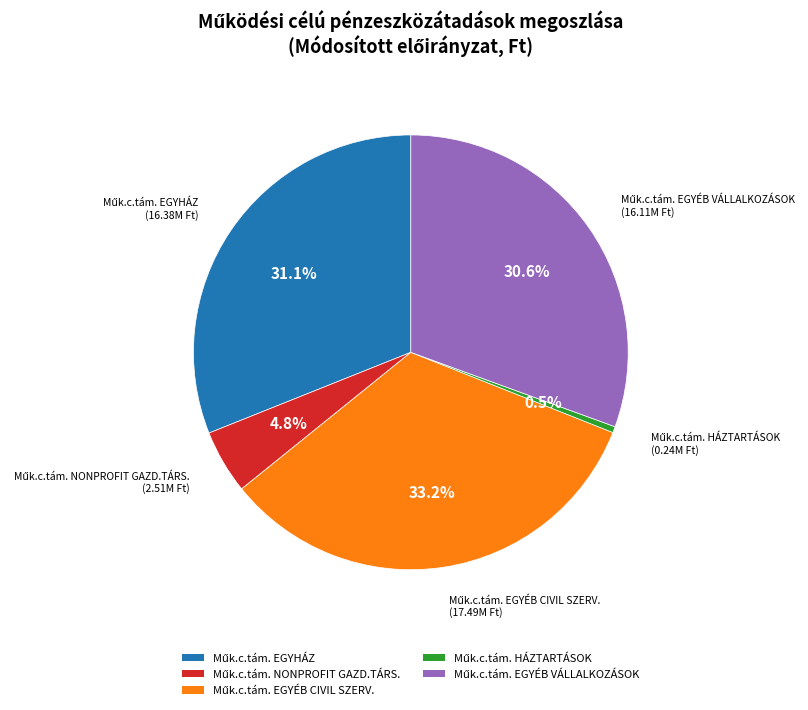

Does any single category account for the majority?

No